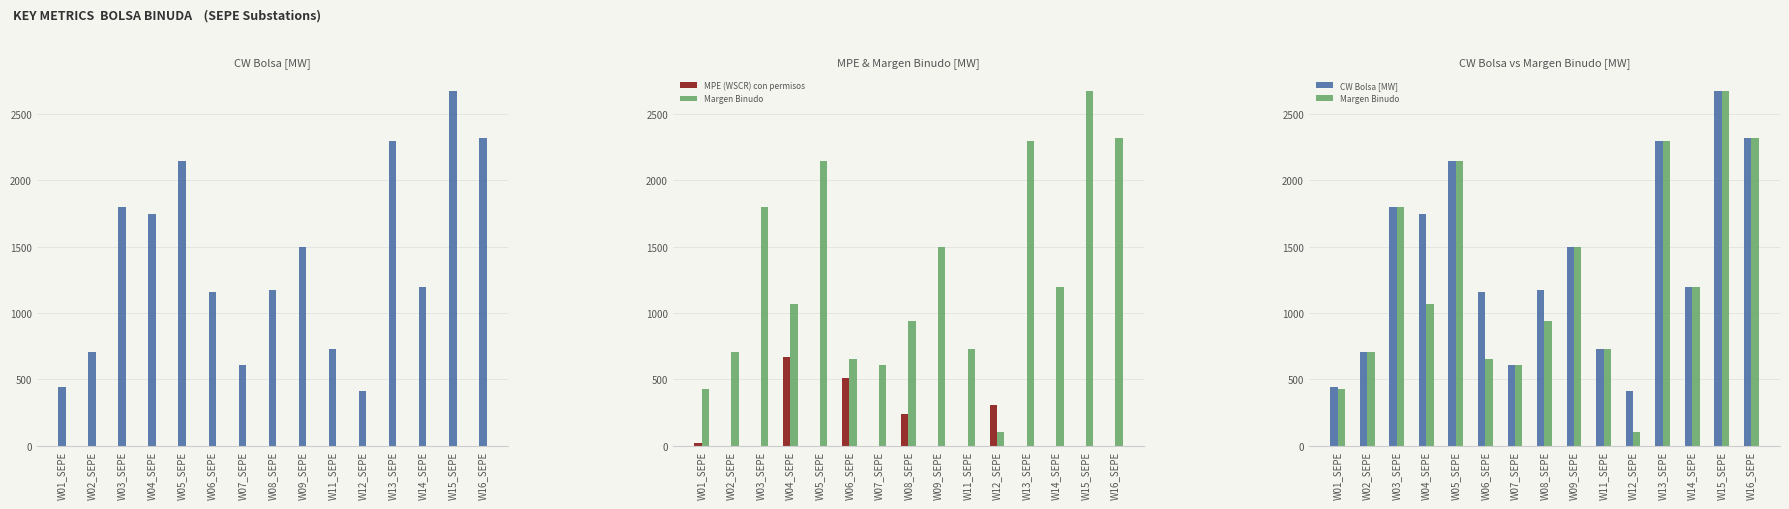

At which label is MPE (WSCR) con permisos closest to 334?

W12_SEPE